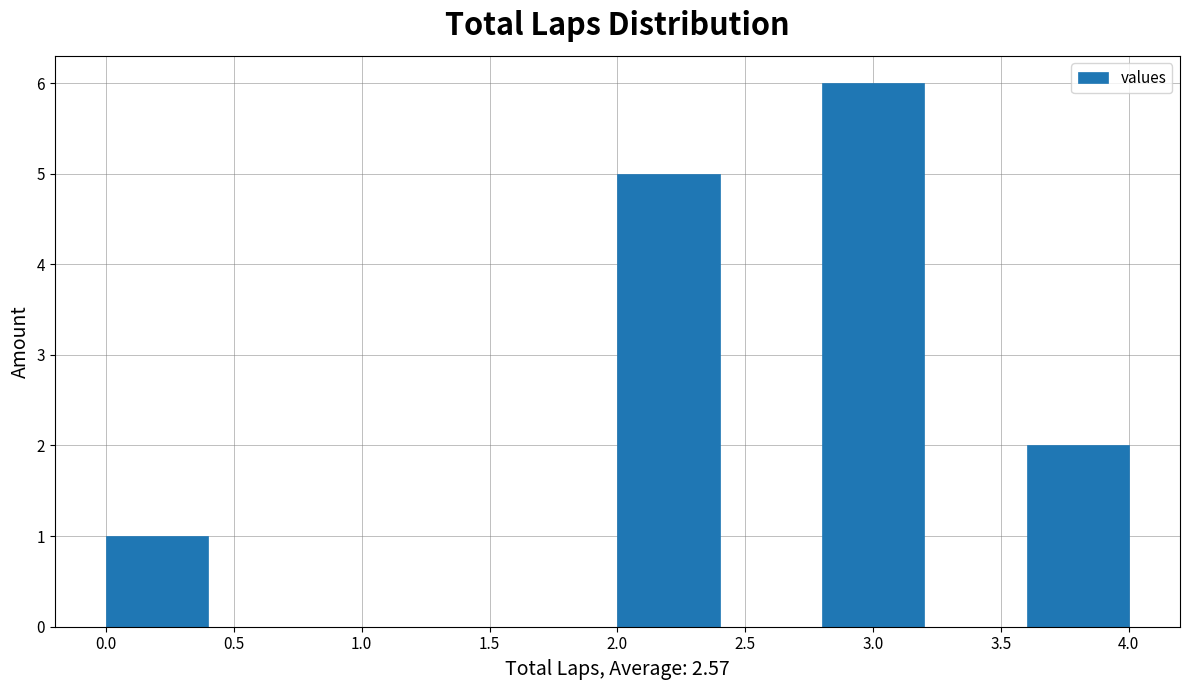

Over which range of the x-axis is the bar tallest?

2.8 to 3.2